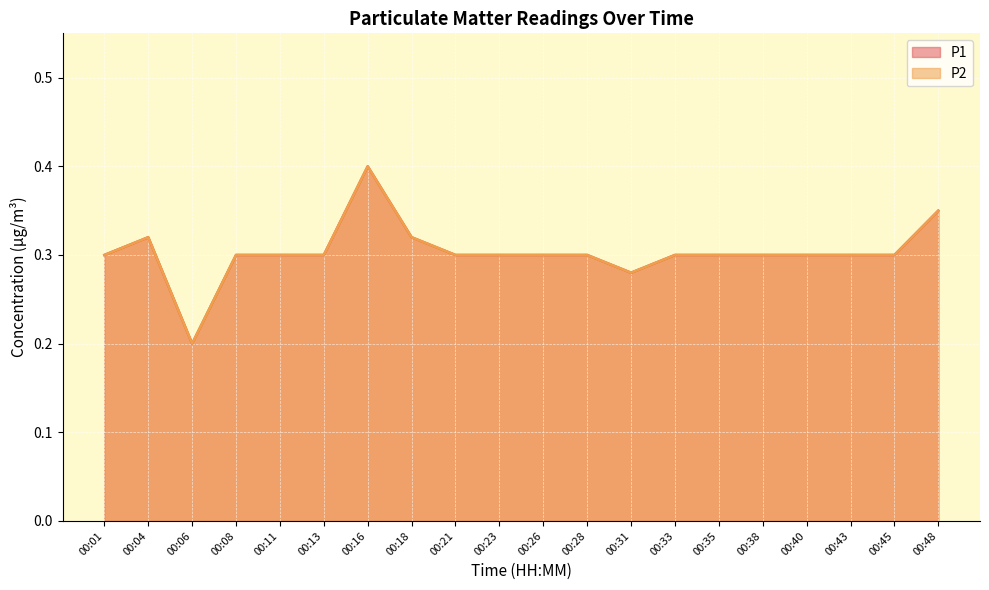

What is the sum of all P1 values?

6.1